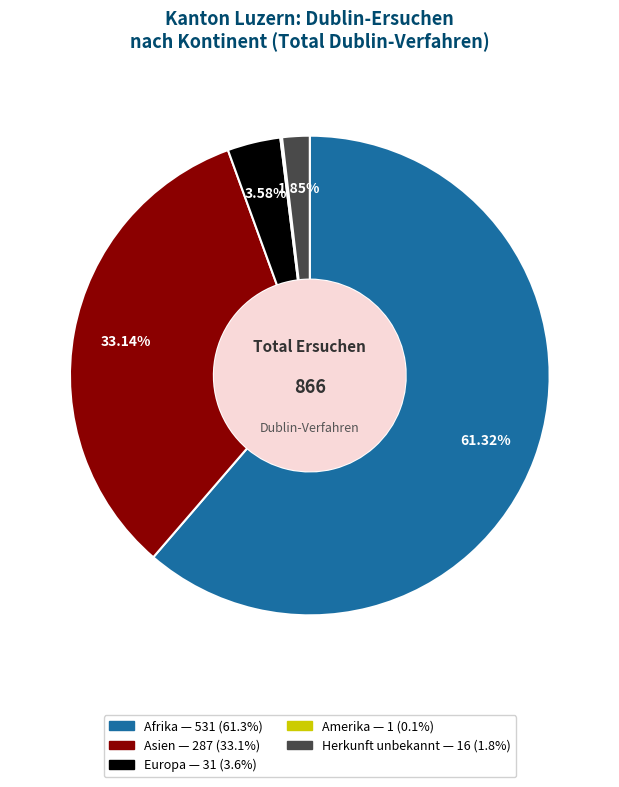

Is there any slice that represents more than half of the pie?

Yes